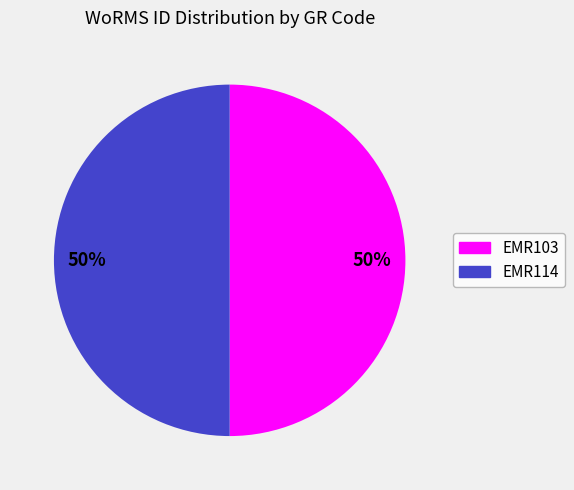

To the nearest percent, what is the average slice percentage?

50%